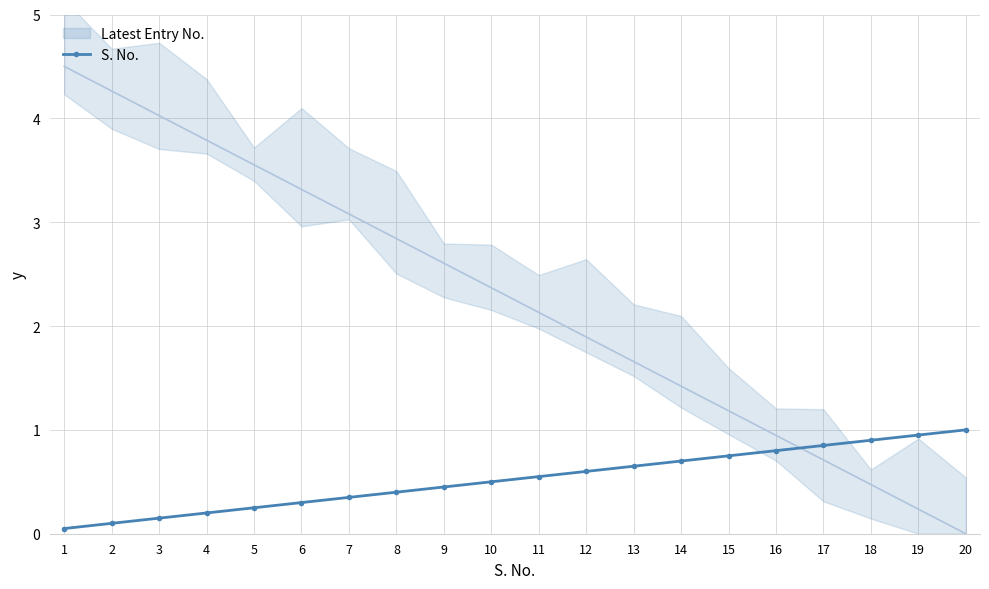

Reading right to left, transcribe all the data shown in this chart.

20=1.0	19=0.9	18=0.9	17=0.8	16=0.8	15=0.8	14=0.7	13=0.7	12=0.6	11=0.6	10=0.5	9=0.5	8=0.4	7=0.3	6=0.3	5=0.2	4=0.2	3=0.1	2=0.1	1=0.1